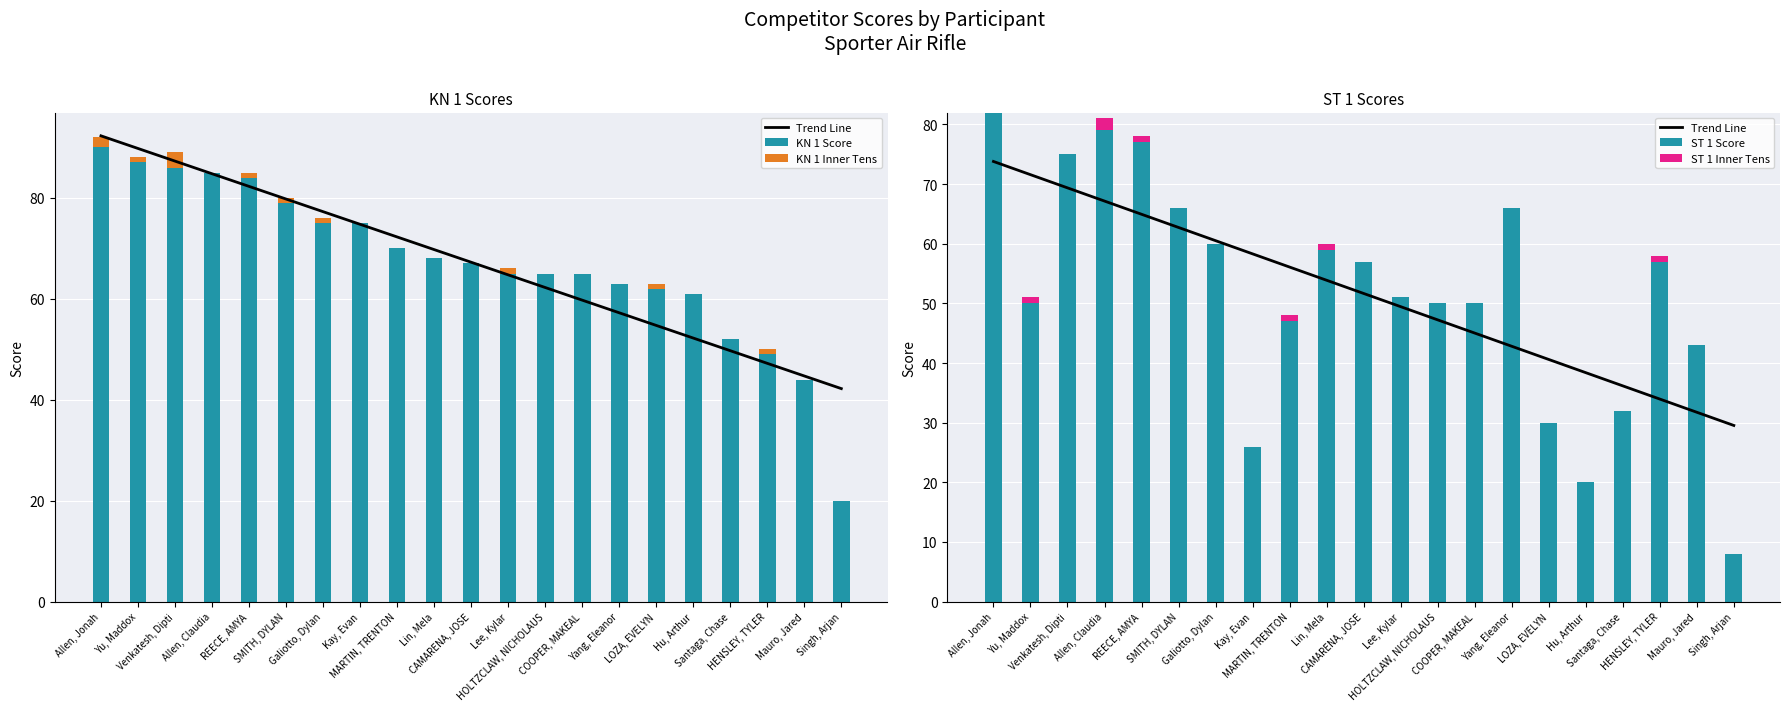

Reading left to right, extract all data points from this chart.

Trend Line: Allen, Jonah=73.8	Yu, Maddox=71.6	Venkatesh, Dipti=69.4	Allen, Claudia=67.2	REECE, AMYA=64.9	SMITH, DYLAN=62.7	Galiotto, Dylan=60.5	Kay, Evan=58.3	MARTIN, TRENTON=56.1	Lin, Mela=53.9	CAMARENA, JOSE=51.7	Lee, Kylar=49.5	HOLTZCLAW, NICHOLAUS=47.2	COOPER, MAKEAL=45.0	Yang, Eleanor=42.8	LOZA, EVELYN=40.6	Hu, Arthur=38.4	Santaga, Chase=36.2	HENSLEY, TYLER=34.0	Mauro, Jared=31.7	Singh, Arjan=29.5
KN 1 Score: Allen, Jonah=90.0	Yu, Maddox=87.0	Venkatesh, Dipti=86.0	Allen, Claudia=85.0	REECE, AMYA=84.0	SMITH, DYLAN=79.0	Galiotto, Dylan=75.0	Kay, Evan=75.0	MARTIN, TRENTON=70.0	Lin, Mela=68.0	CAMARENA, JOSE=67.0	Lee, Kylar=65.0	HOLTZCLAW, NICHOLAUS=65.0	COOPER, MAKEAL=65.0	Yang, Eleanor=63.0	LOZA, EVELYN=62.0	Hu, Arthur=61.0	Santaga, Chase=52.0	HENSLEY, TYLER=49.0	Mauro, Jared=44.0	Singh, Arjan=20.0
KN 1 Inner Tens: Allen, Jonah=2.0	Yu, Maddox=1.0	Venkatesh, Dipti=3.0	Allen, Claudia=0.0	REECE, AMYA=1.0	SMITH, DYLAN=1.0	Galiotto, Dylan=1.0	Kay, Evan=0.0	MARTIN, TRENTON=0.0	Lin, Mela=0.0	CAMARENA, JOSE=0.0	Lee, Kylar=1.0	HOLTZCLAW, NICHOLAUS=0.0	COOPER, MAKEAL=0.0	Yang, Eleanor=0.0	LOZA, EVELYN=1.0	Hu, Arthur=0.0	Santaga, Chase=0.0	HENSLEY, TYLER=1.0	Mauro, Jared=0.0	Singh, Arjan=0.0
ST 1 Score: Allen, Jonah=82.0	Yu, Maddox=50.0	Venkatesh, Dipti=75.0	Allen, Claudia=79.0	REECE, AMYA=77.0	SMITH, DYLAN=66.0	Galiotto, Dylan=60.0	Kay, Evan=26.0	MARTIN, TRENTON=47.0	Lin, Mela=59.0	CAMARENA, JOSE=57.0	Lee, Kylar=51.0	HOLTZCLAW, NICHOLAUS=50.0	COOPER, MAKEAL=50.0	Yang, Eleanor=66.0	LOZA, EVELYN=30.0	Hu, Arthur=20.0	Santaga, Chase=32.0	HENSLEY, TYLER=57.0	Mauro, Jared=43.0	Singh, Arjan=8.0
ST 1 Inner Tens: Allen, Jonah=0.0	Yu, Maddox=1.0	Venkatesh, Dipti=0.0	Allen, Claudia=2.0	REECE, AMYA=1.0	SMITH, DYLAN=0.0	Galiotto, Dylan=0.0	Kay, Evan=0.0	MARTIN, TRENTON=1.0	Lin, Mela=1.0	CAMARENA, JOSE=0.0	Lee, Kylar=0.0	HOLTZCLAW, NICHOLAUS=0.0	COOPER, MAKEAL=0.0	Yang, Eleanor=0.0	LOZA, EVELYN=0.0	Hu, Arthur=0.0	Santaga, Chase=0.0	HENSLEY, TYLER=1.0	Mauro, Jared=0.0	Singh, Arjan=0.0